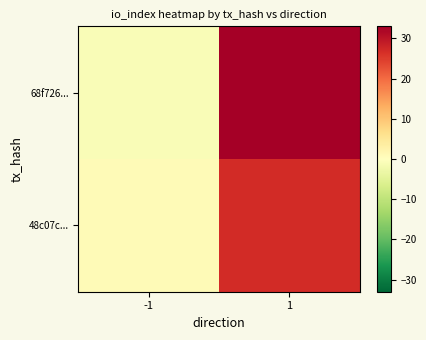

Count the number of data series in this chart.

2